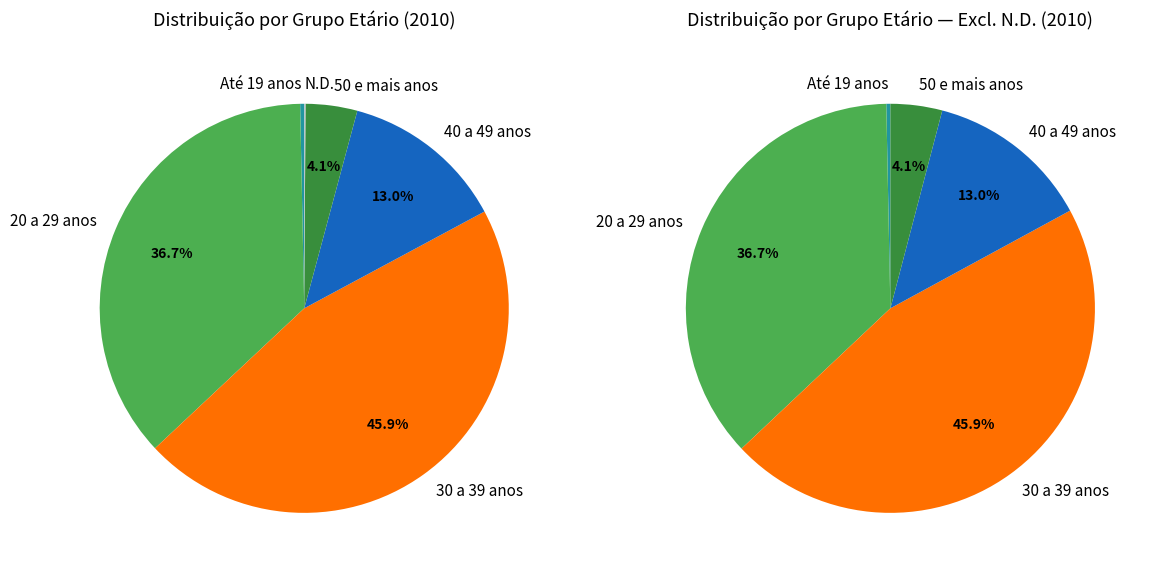

Do 50 e mais anos and 40 a 49 anos together represent more than half of the pie?

No